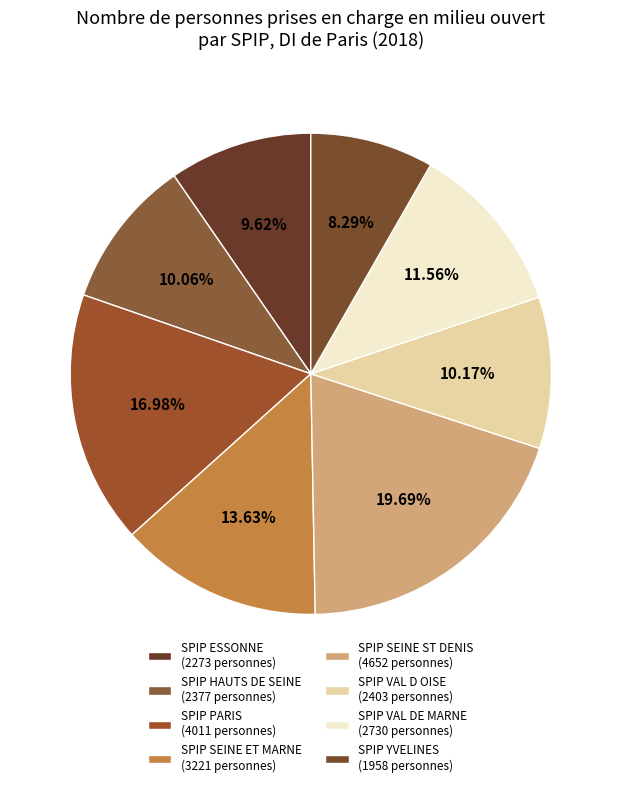

What is the change in value from SPIP PARIS to SPIP SEINE ST DENIS?

+641